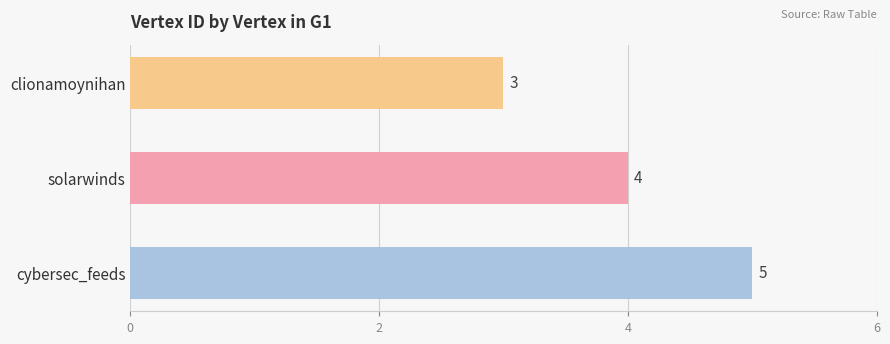

Does the chart contain any negative values?

No